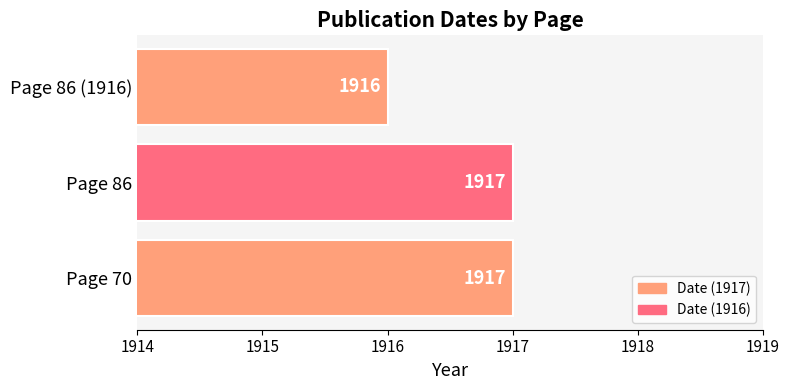

Reading bottom to top, extract all data points from this chart.

Page 70=1917	Page 86=1917	Page 86 (1916)=1916